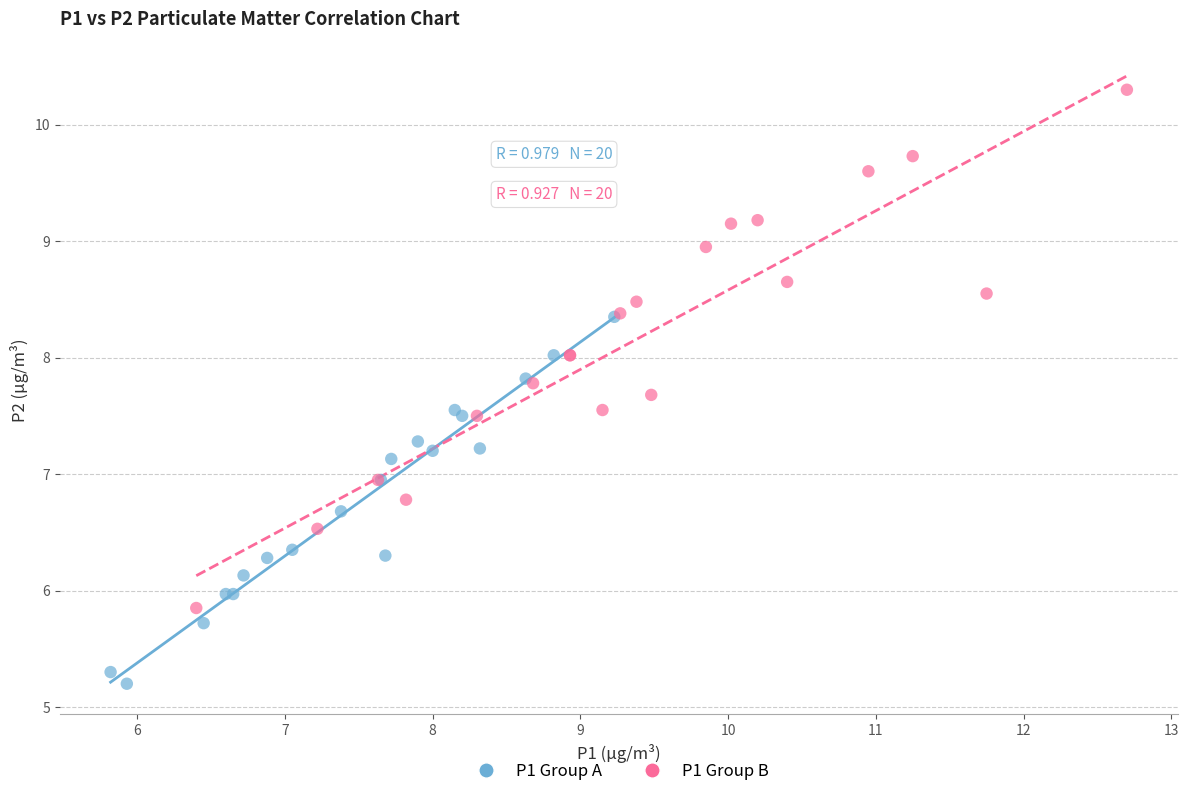

Which series contains the highest Y value?

P1 Group B